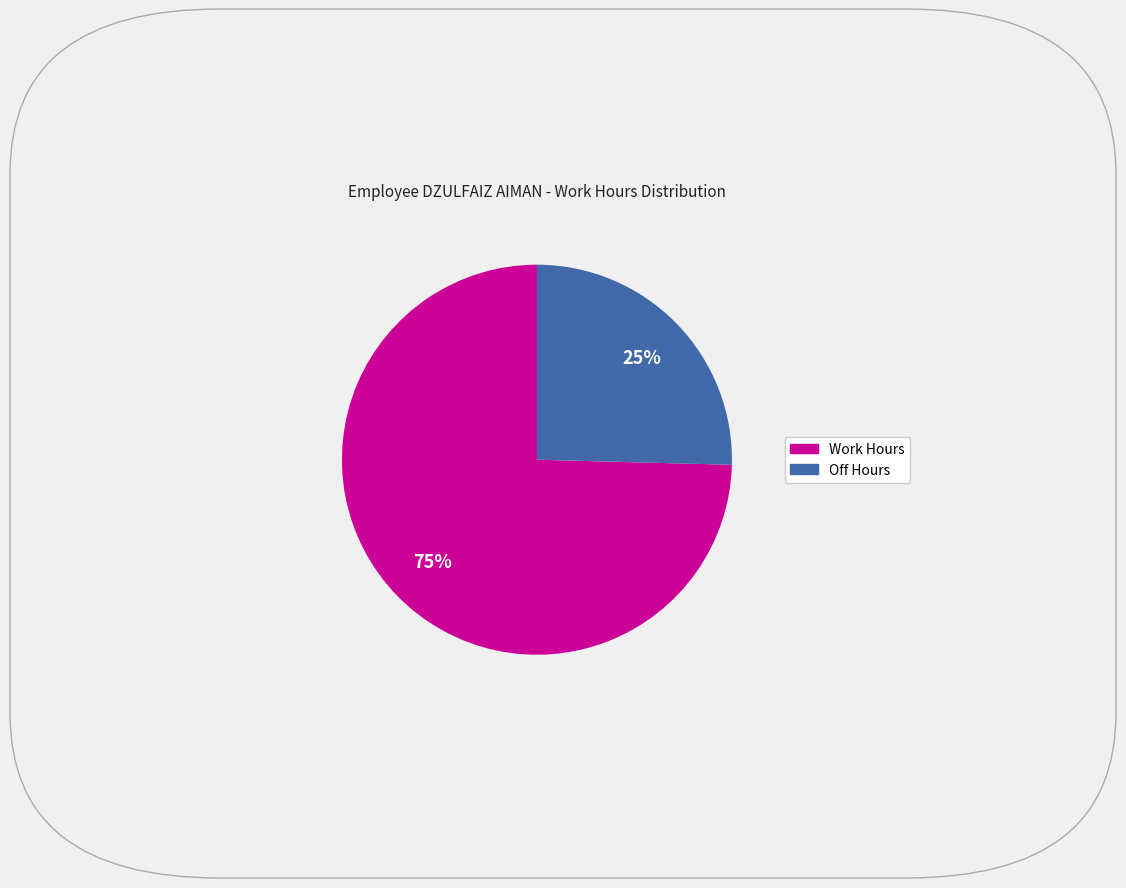

Is there any slice that represents more than half of the pie?

Yes